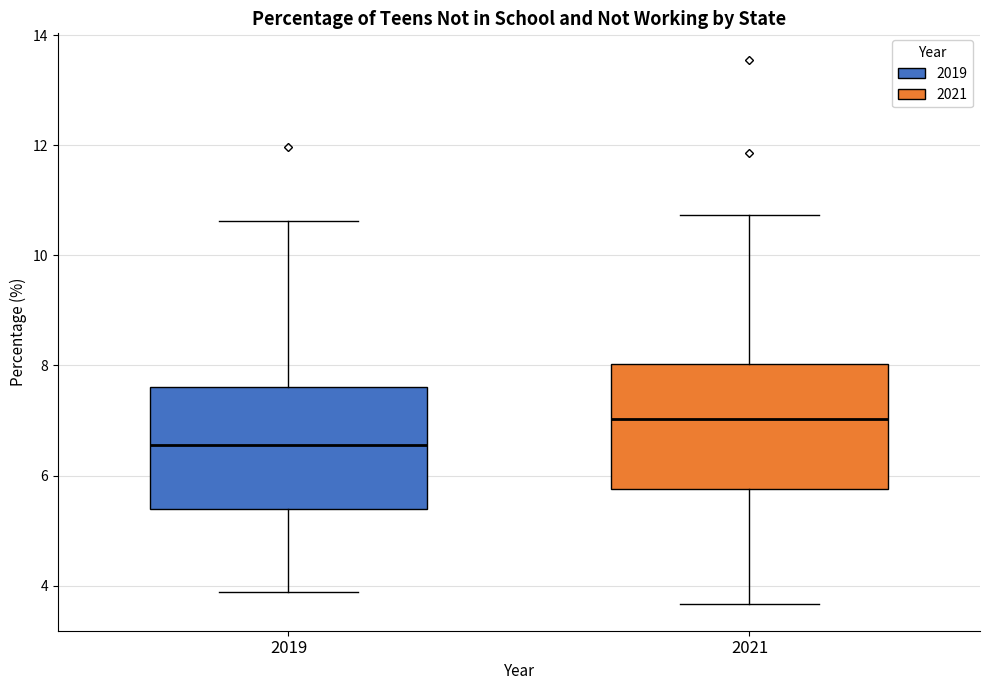

Reading left to right, read every box against the y-axis: the position of its median line, the range the box covers, and the ends of its whiskers. The values are not printed on the chart, so give them approximately, as read against the axis.

2019: median 6.6, box 5.4 to 7.6, whiskers 3.8 to 10.6
2021: median 7.0, box 5.8 to 8.0, whiskers 3.6 to 10.8